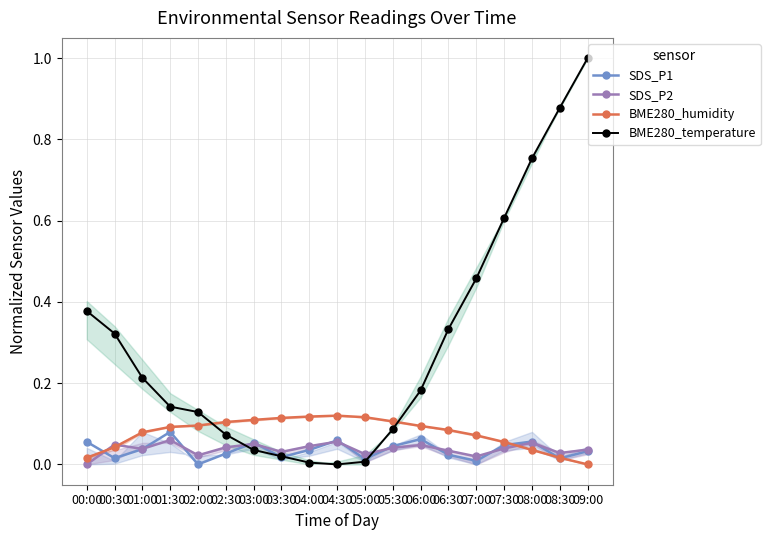

What is the label of the 5th point from the left?

02:00